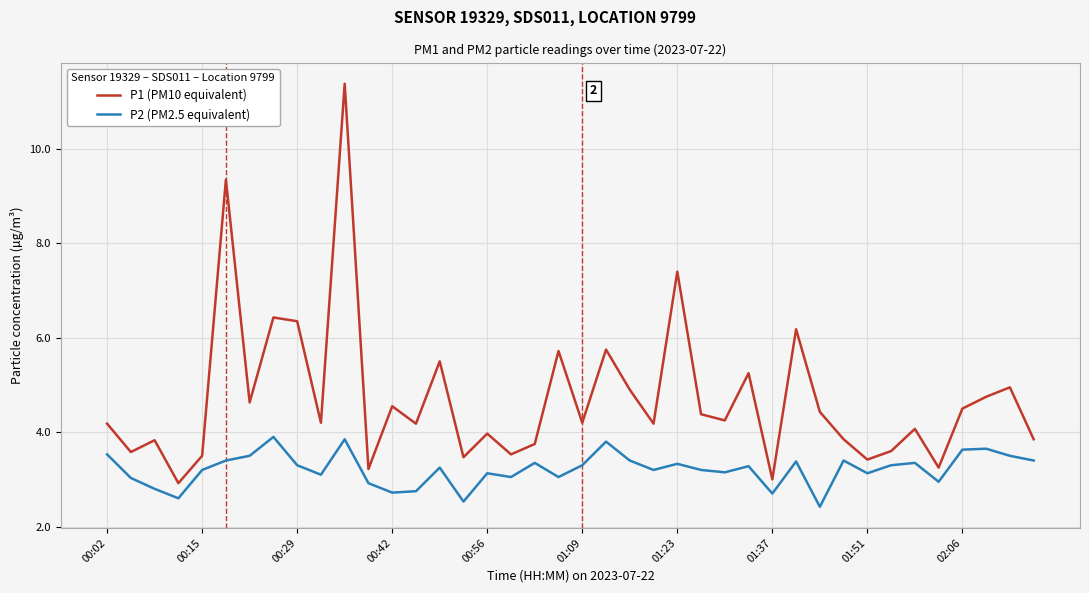

List the series in order of their overall mean, highest first.

P1 (PM10 equivalent), P2 (PM2.5 equivalent)